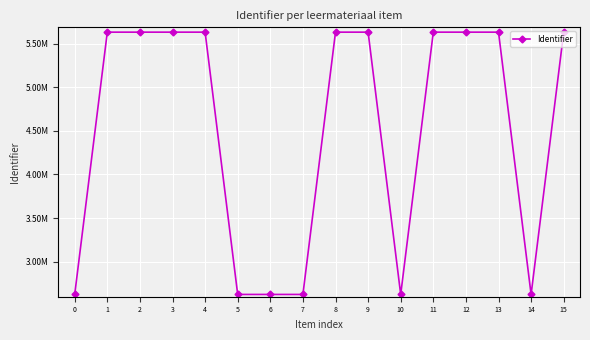

What is the maximum value shown in the chart?

5632962